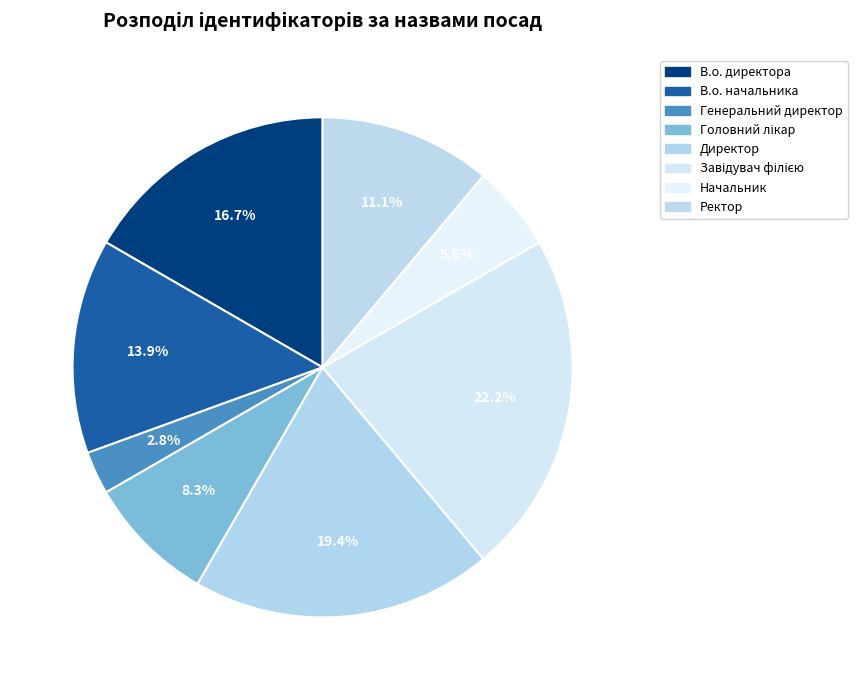

How many slices are in this pie chart?

8